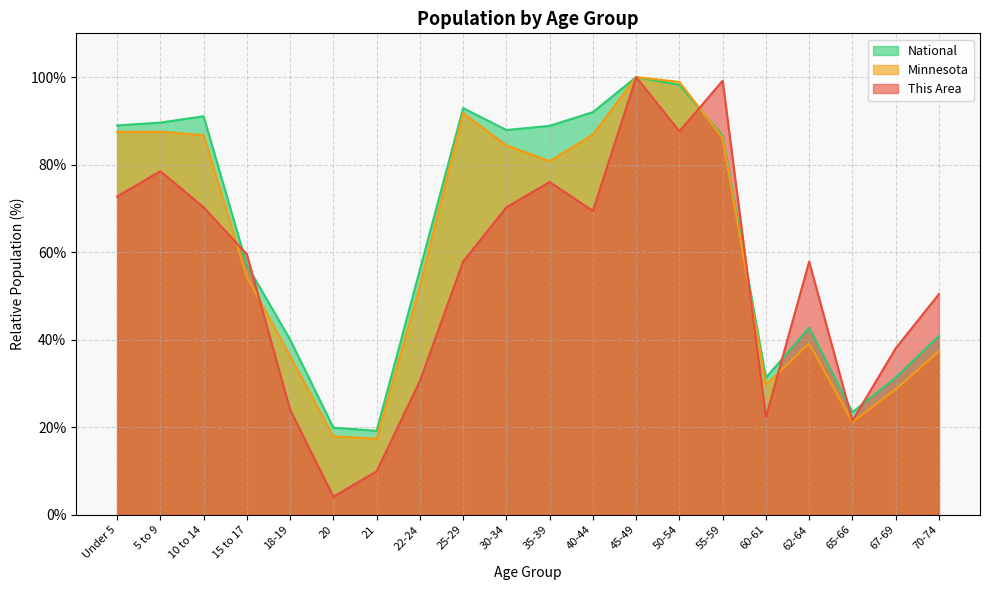

What position from the left is 20?

6